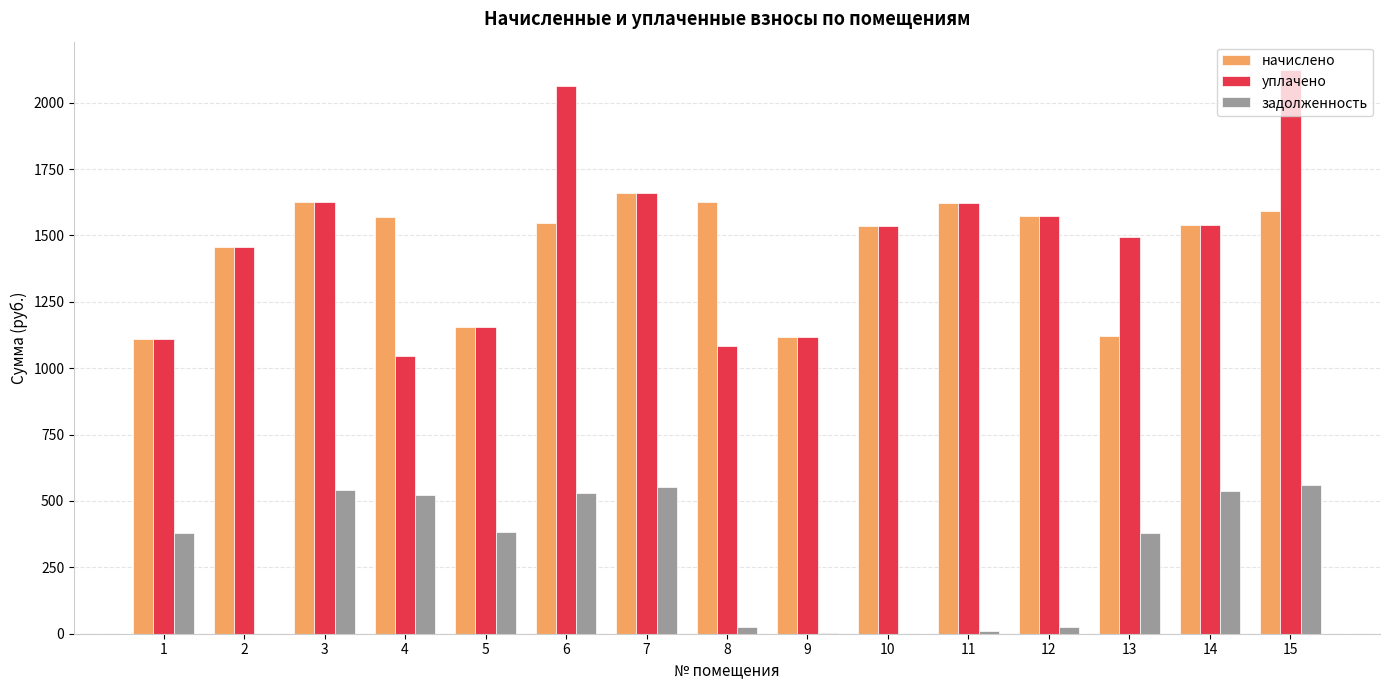

What is the sum of all задолженность values?

4458.1